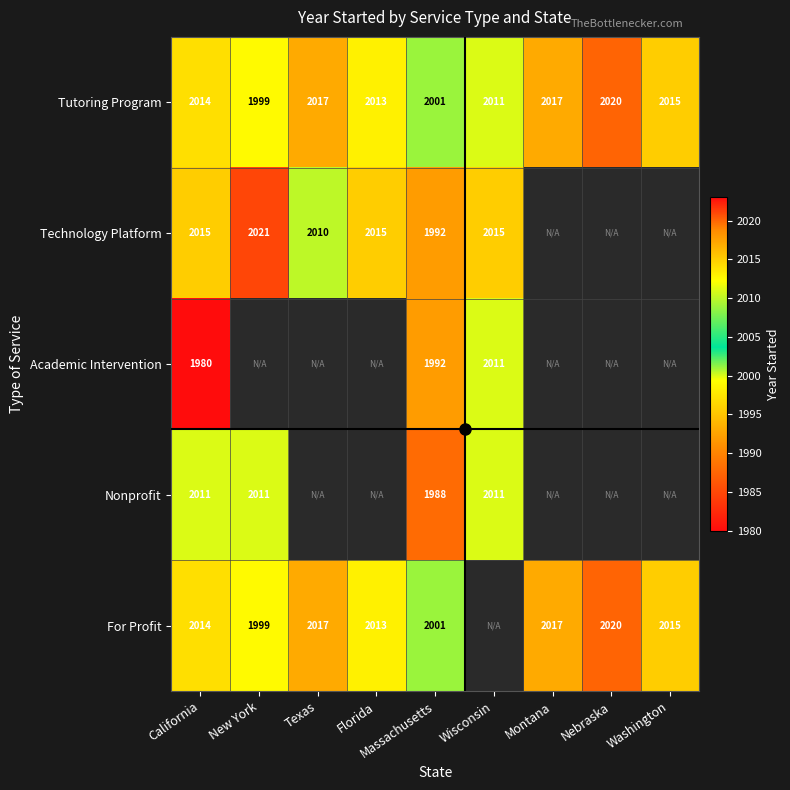

Rank the series at Nebraska from highest to lowest value.

Tutoring Program, Technology Platform, Academic Intervention, Nonprofit, For Profit